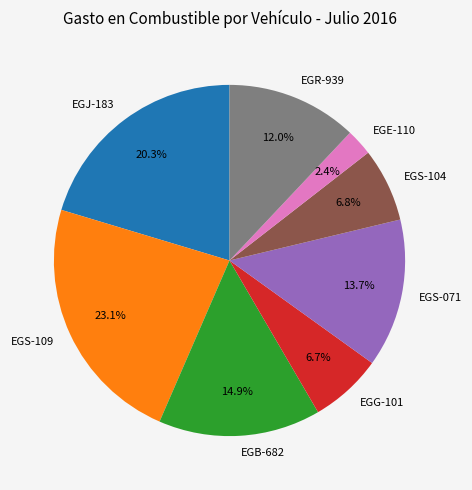

Is it true that EGS-104 is 7% of the pie?

True